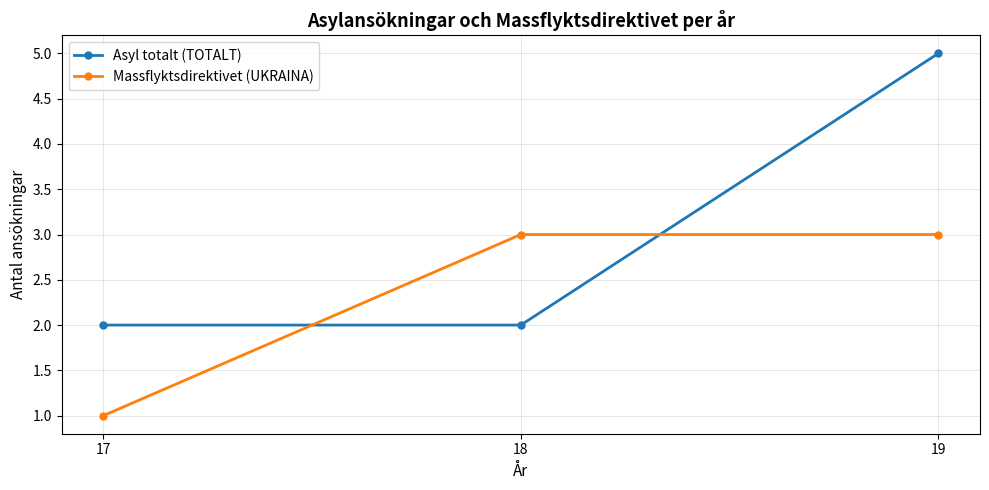

True or false: Asyl totalt (TOTALT) has a value of 2 at 17.

True